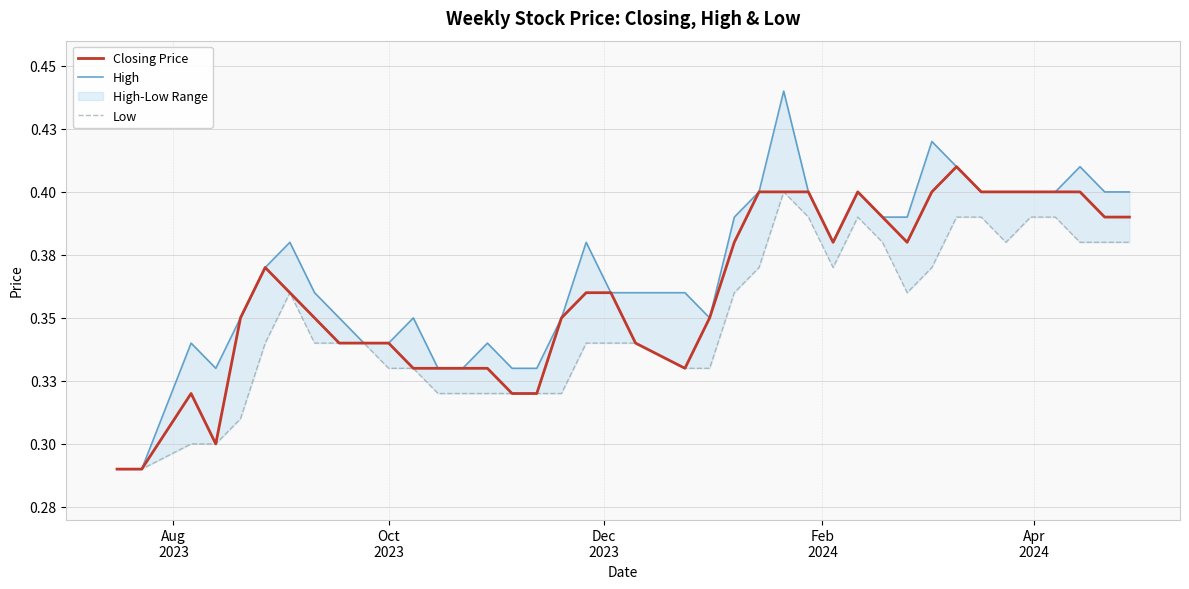

What is the maximum value for Closing Price?

0.4